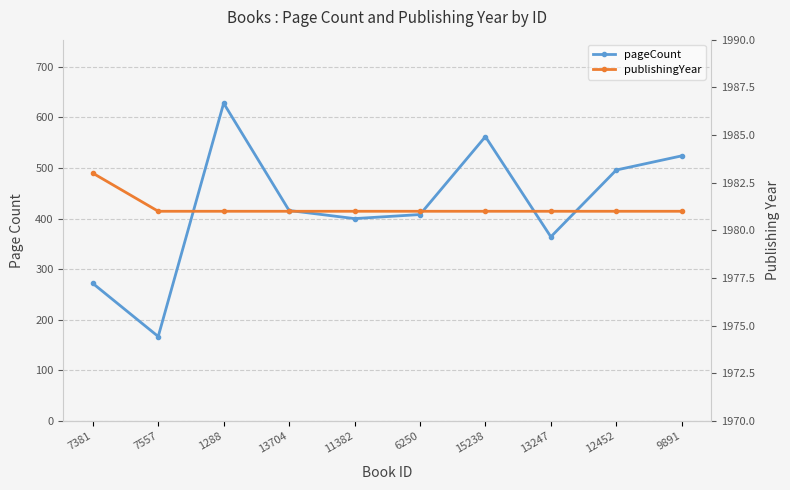

How many interior local peaks does the pageCount series have?

2